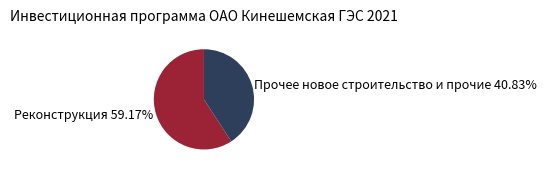

Which has a higher value, Прочее новое строительство и прочие 40.83% or Реконструкция 59.17%?

Реконструкция 59.17%